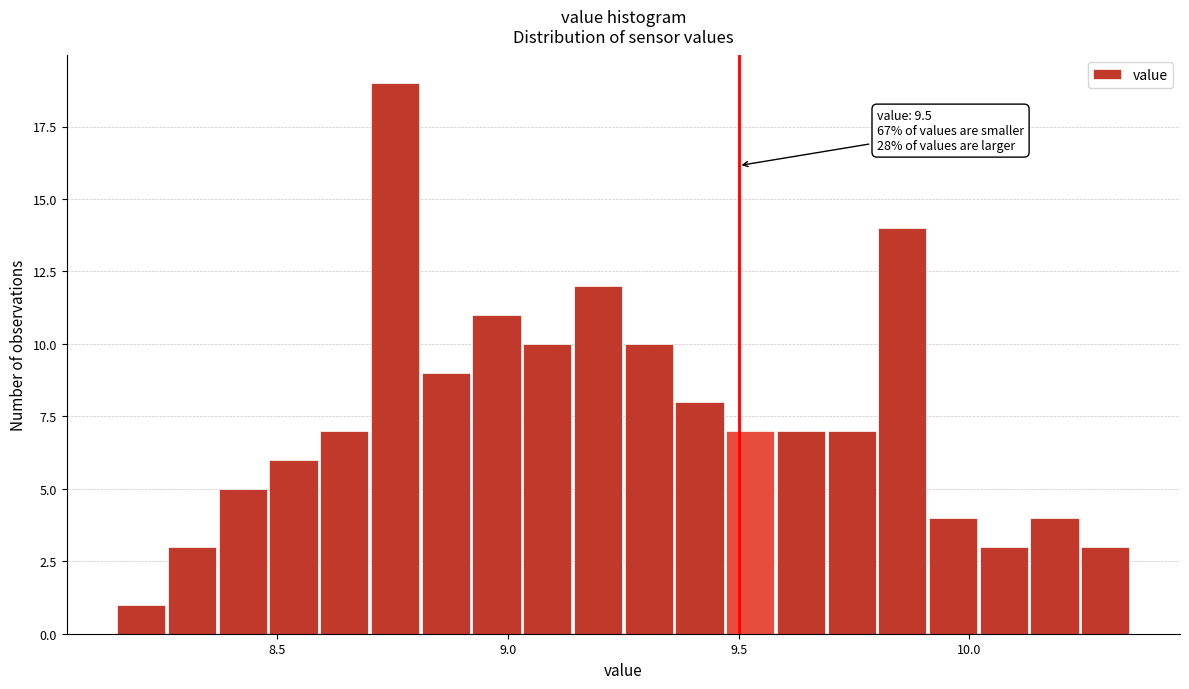

Around what value on the x-axis is the tallest bar? Give the approximate position of its centre, as read against the axis.

8.75